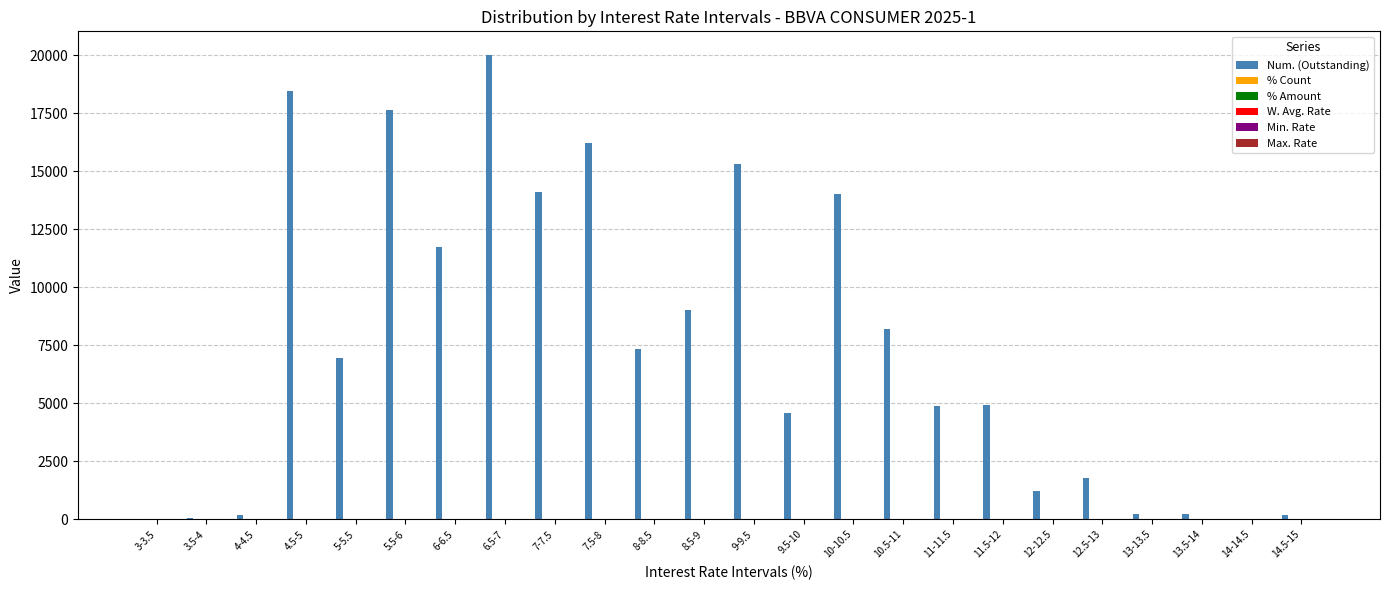

Which series has the largest total across all categories?

Num. (Outstanding)